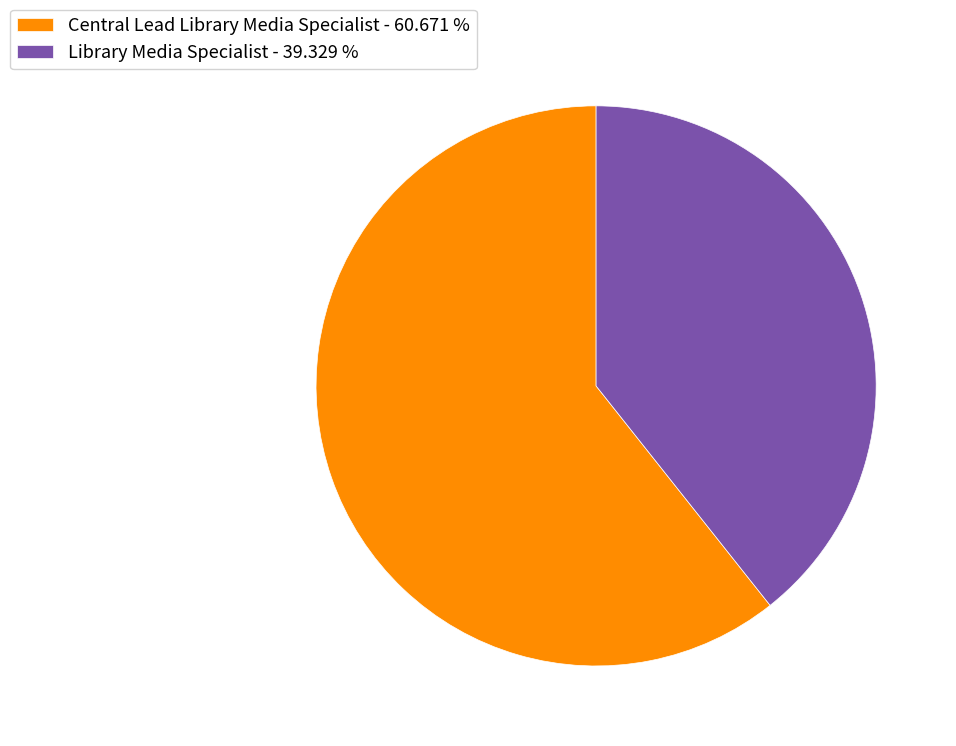

Does any single category account for the majority?

Yes